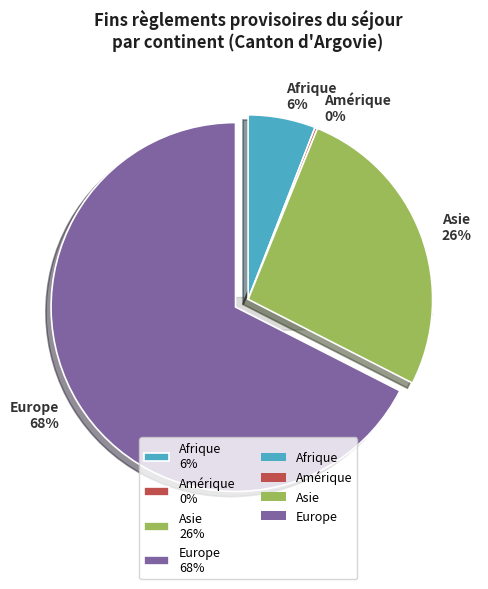

Is there a majority slice in this chart?

Yes